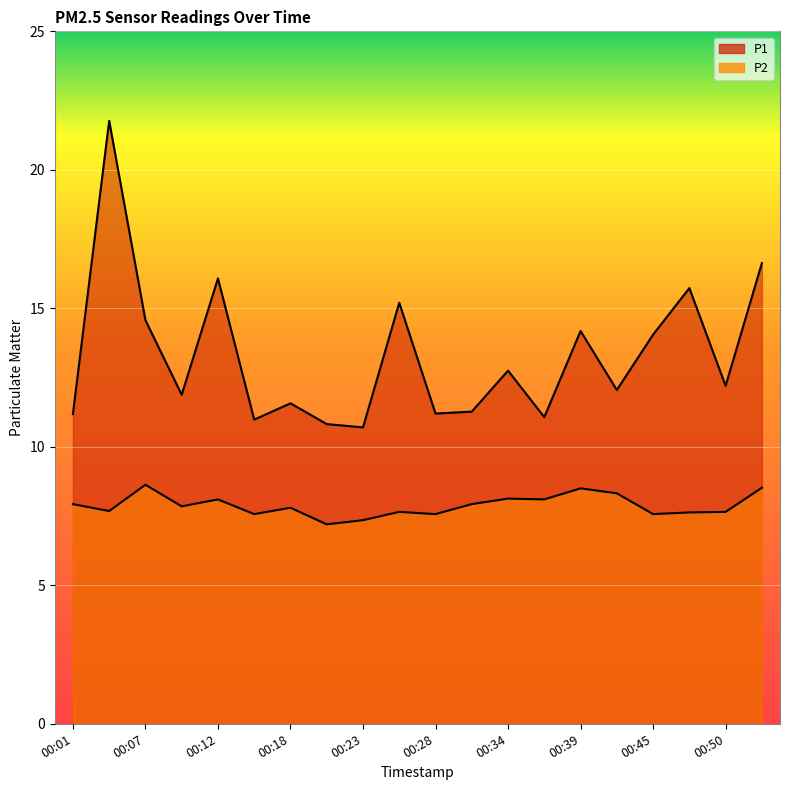

True or false: P1 has a value of 12.1 at 00:42.

True